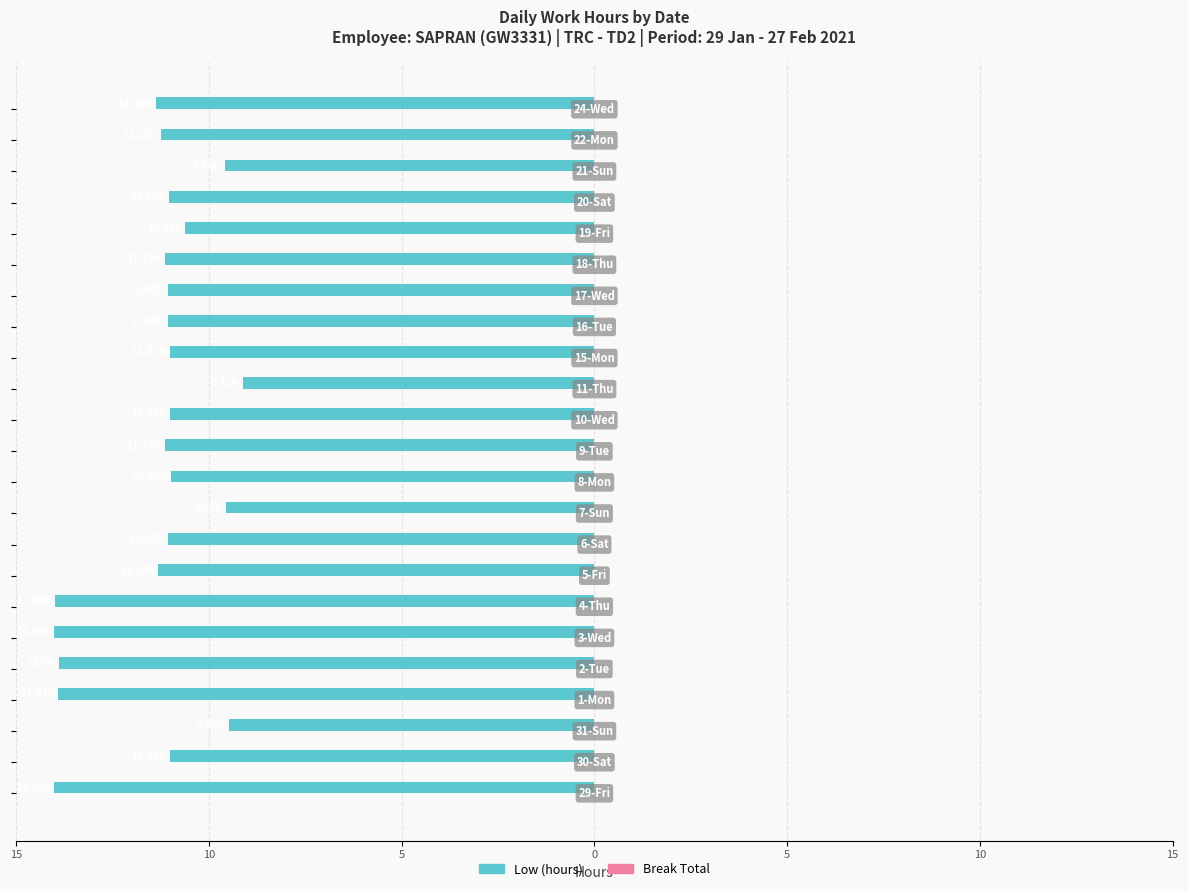

Are the bars horizontal?

Yes